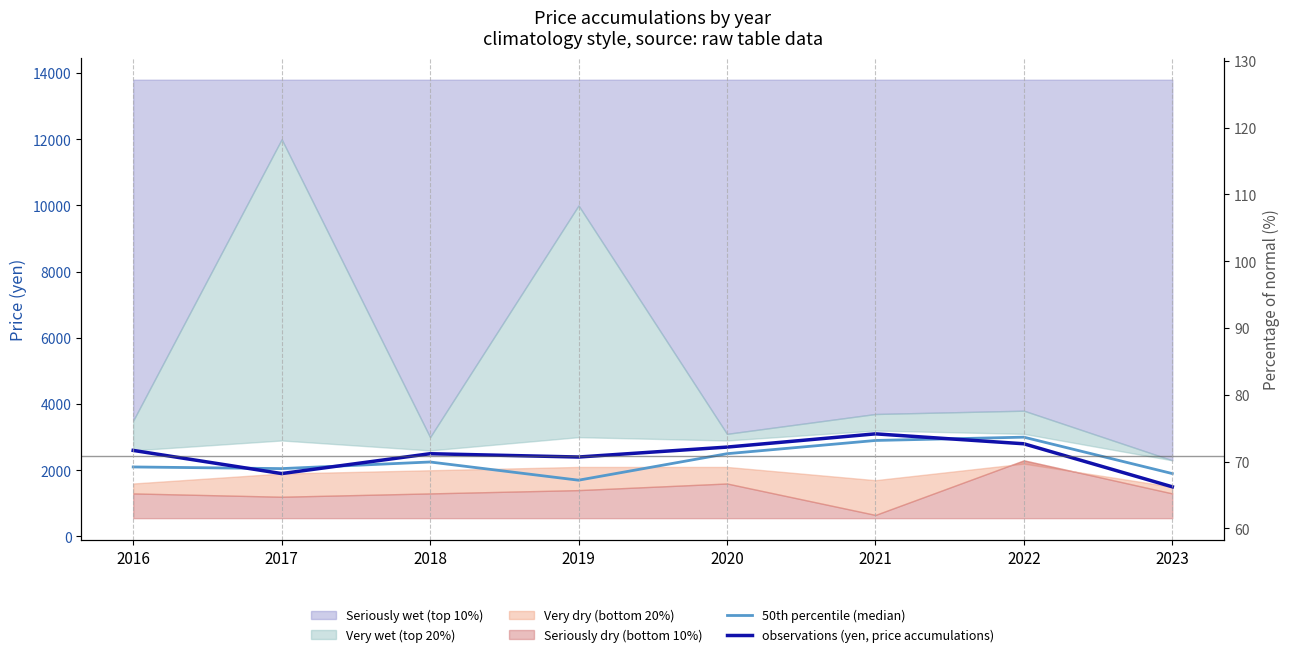

How many data points in 50th percentile (median) are less than 2250?

4